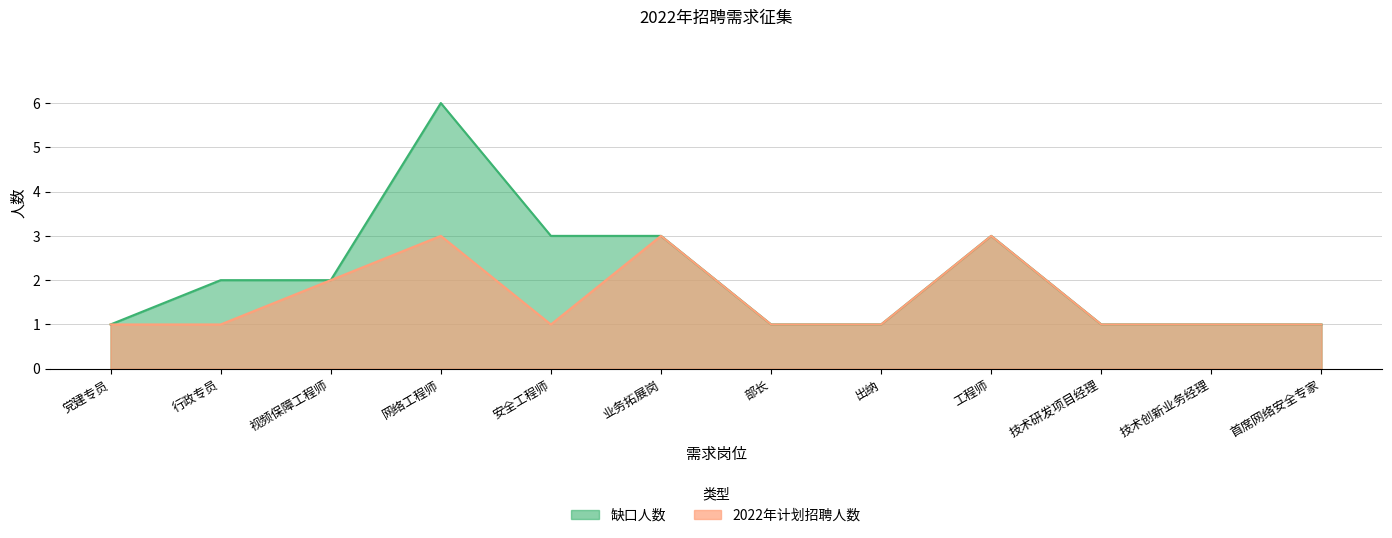

How many series are shown in this chart?

2